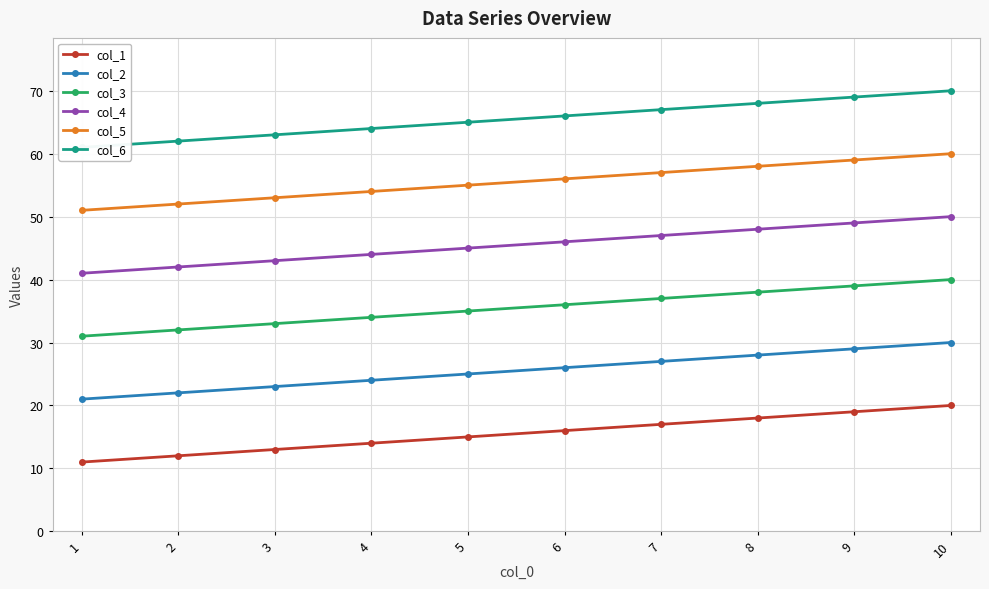

Which series has the largest range (max minus min)?

col_1